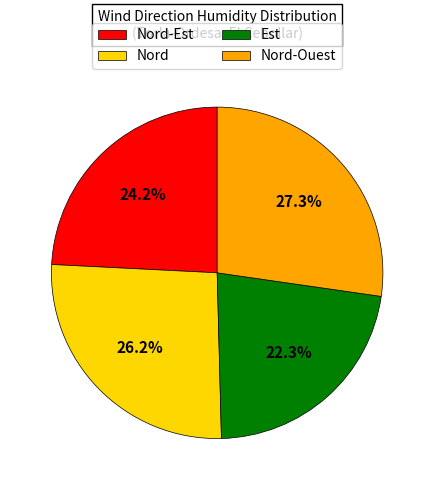

Rank the categories by value from highest to lowest.

Nord-Ouest, Nord, Nord-Est, Est